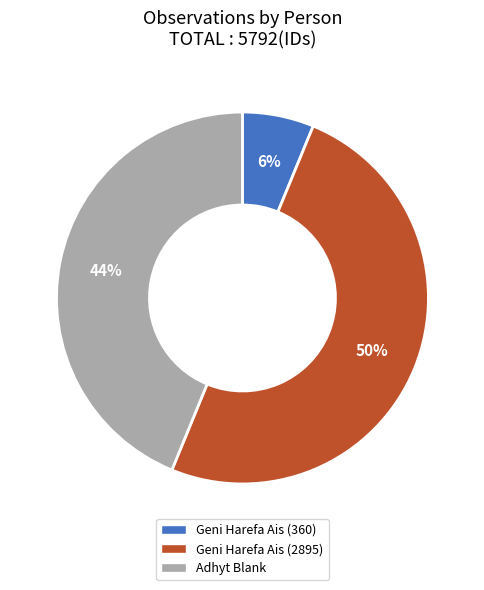

How many slices are in this pie chart?

3